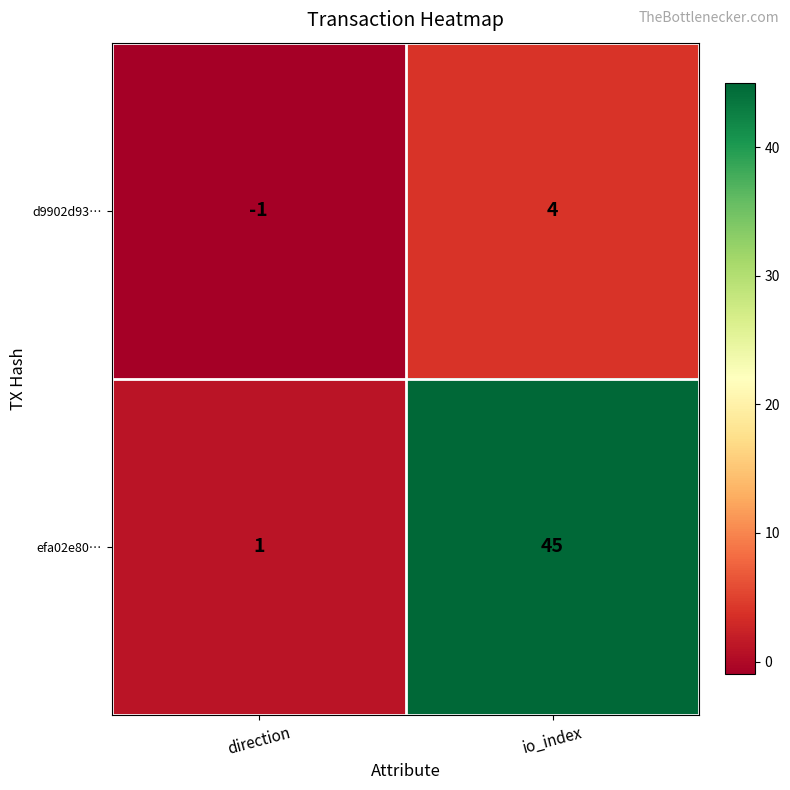

What is the difference between the maximum and minimum values in the d9902d93… series?

5